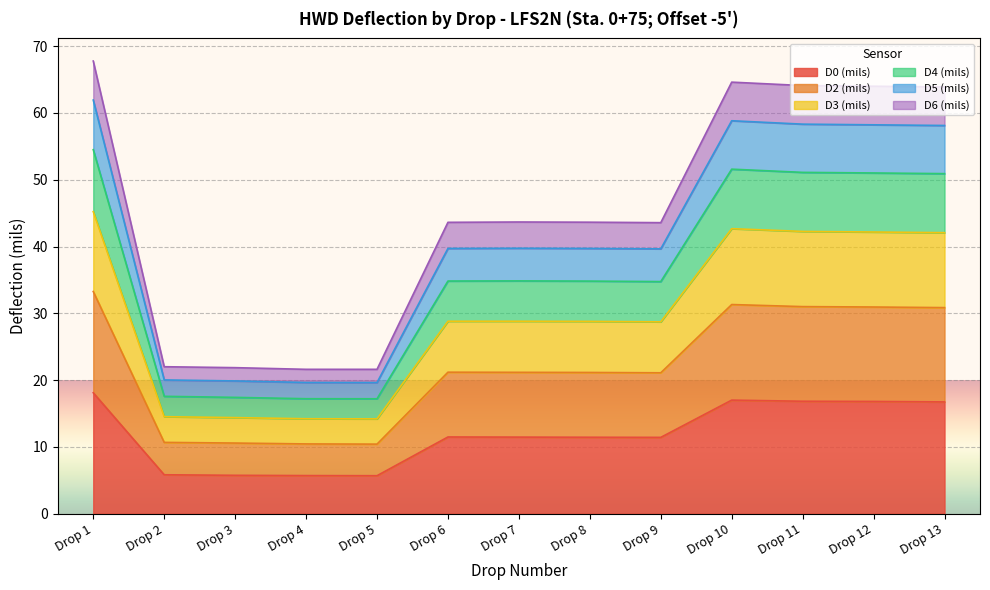

At which category does D2 (mils) reach its first local peak?

Drop 7